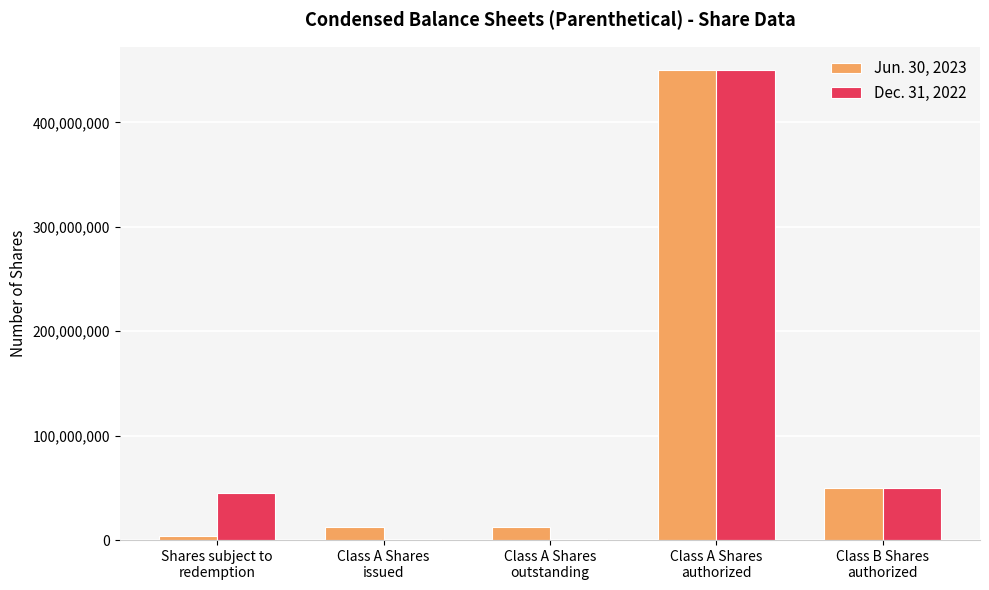

Are the bars horizontal?

No